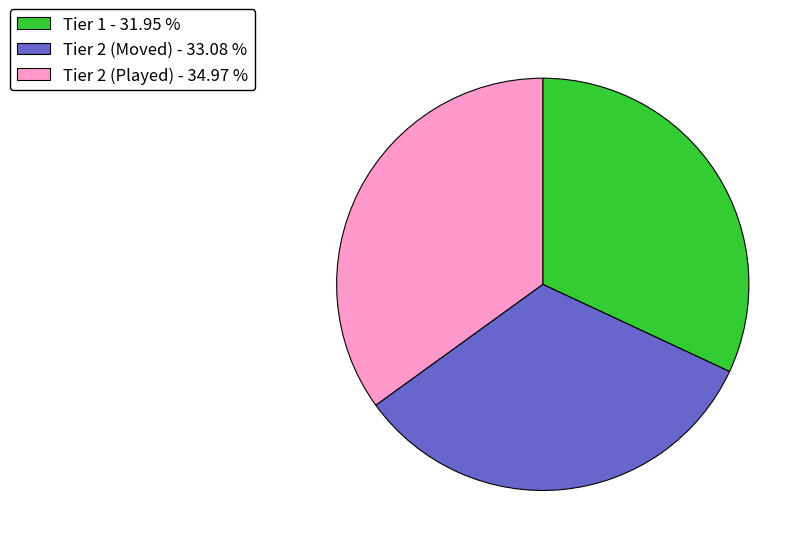

Do Tier 2 (Played) - 34.97 % and Tier 2 (Moved) - 33.08 % together represent more than half of the pie?

Yes